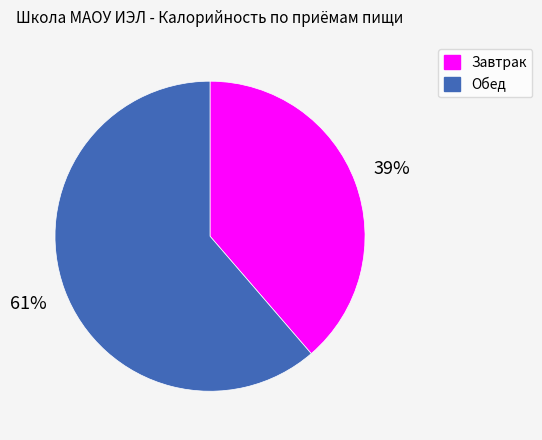

To the nearest percent, what portion does Завтрак represent?

39%